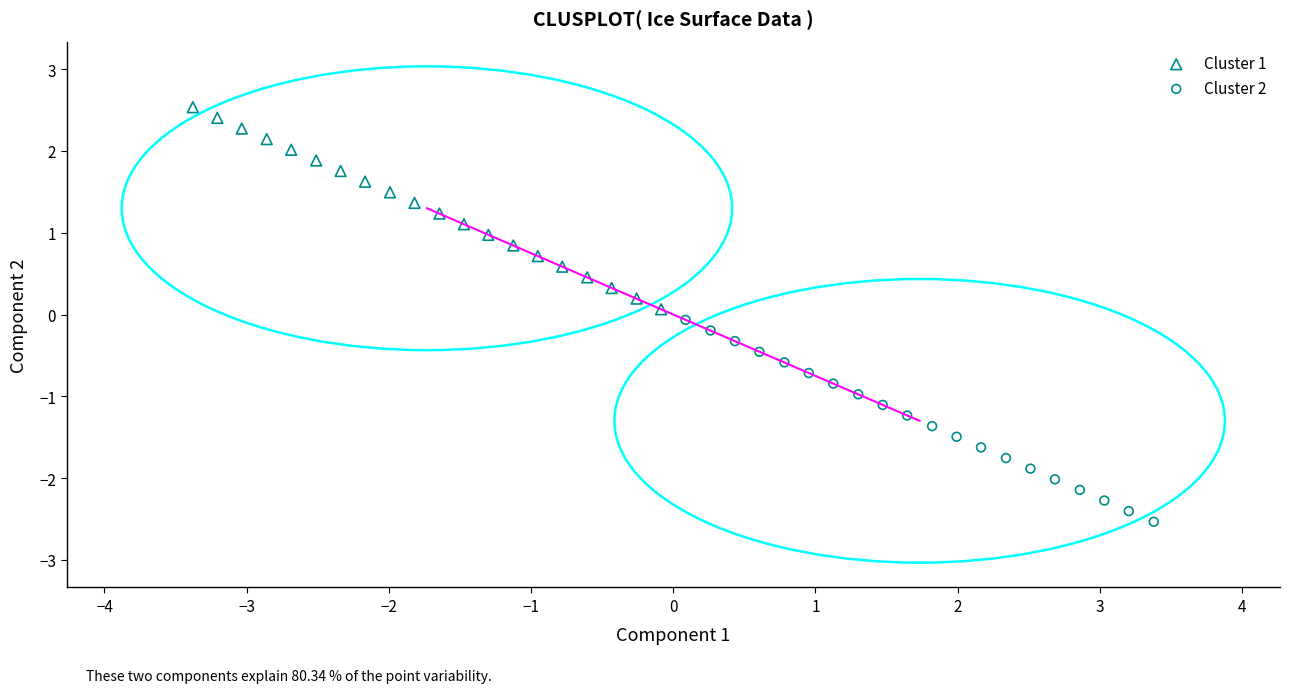

Which series contains the highest Y value?

Cluster 1